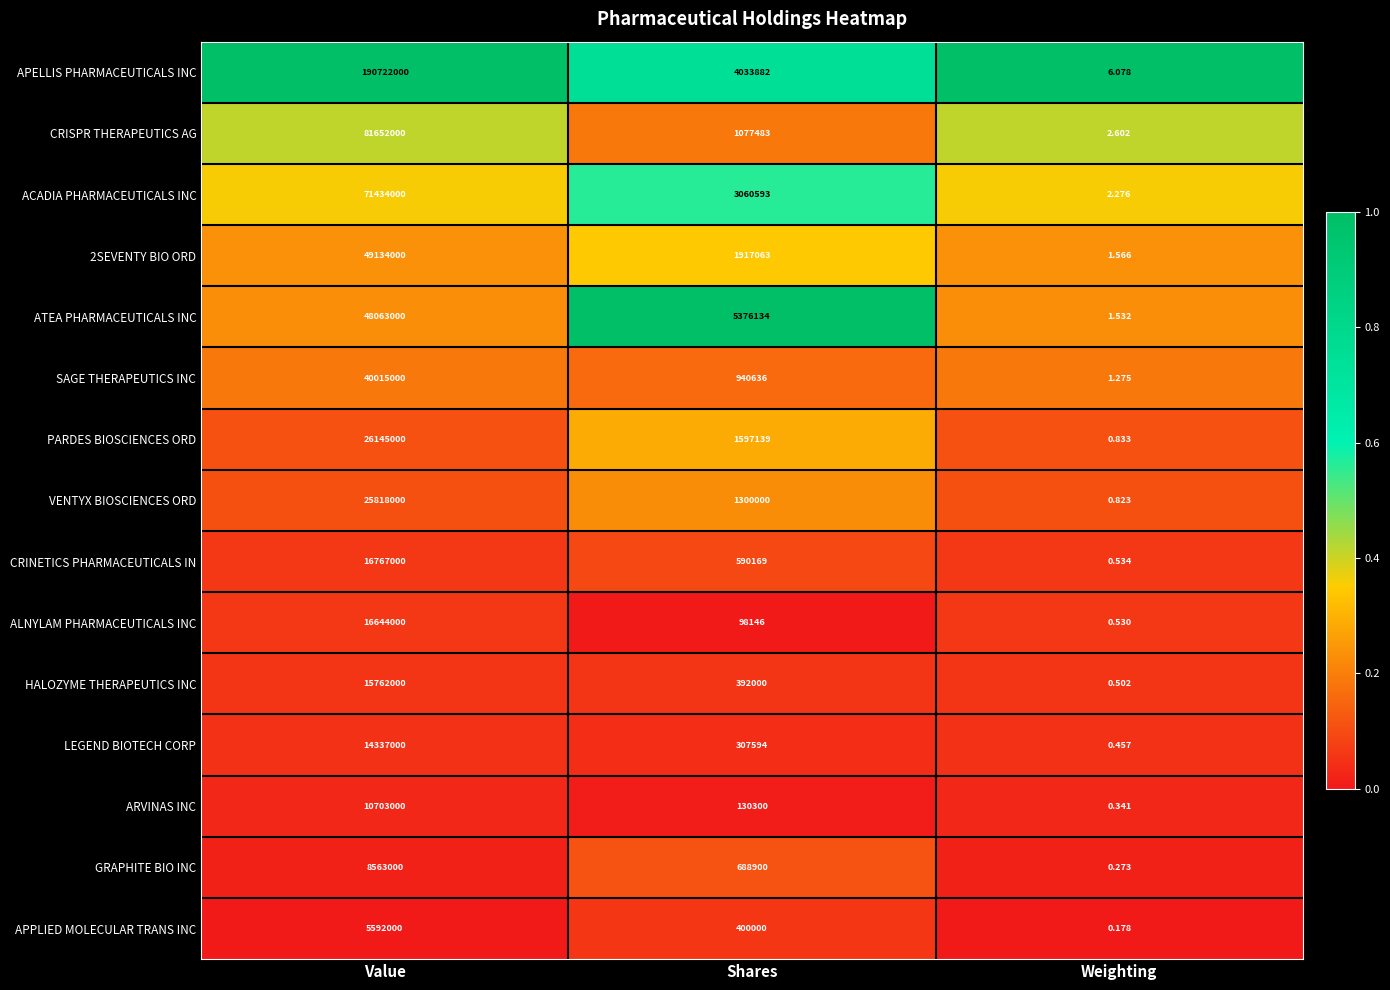

At which label does ALNYLAM PHARMACEUTICALS INC reach its minimum?

Weighting